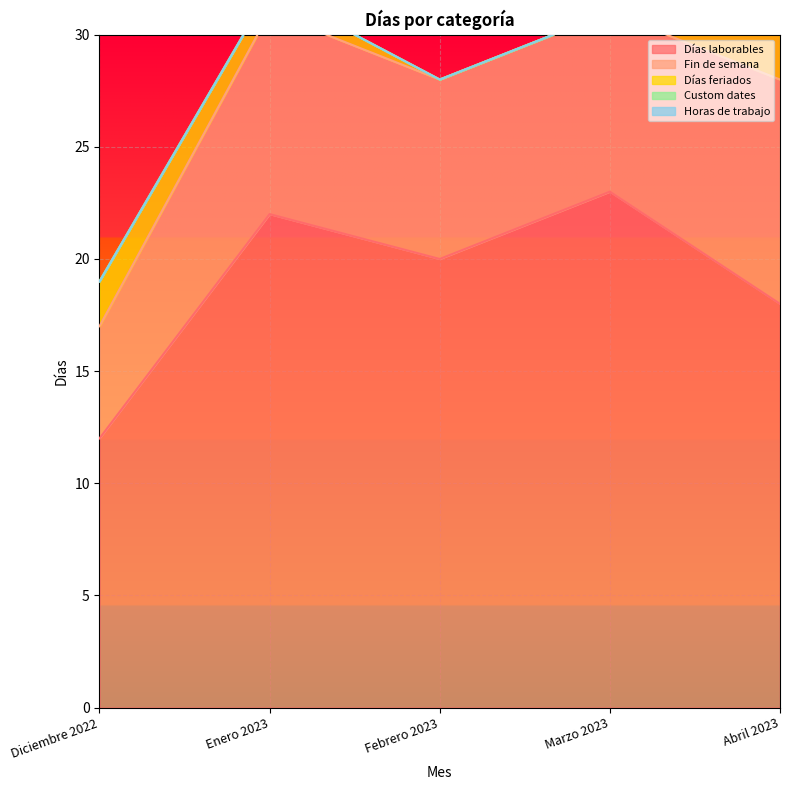

At which label does Custom dates reach its peak?

Diciembre 2022